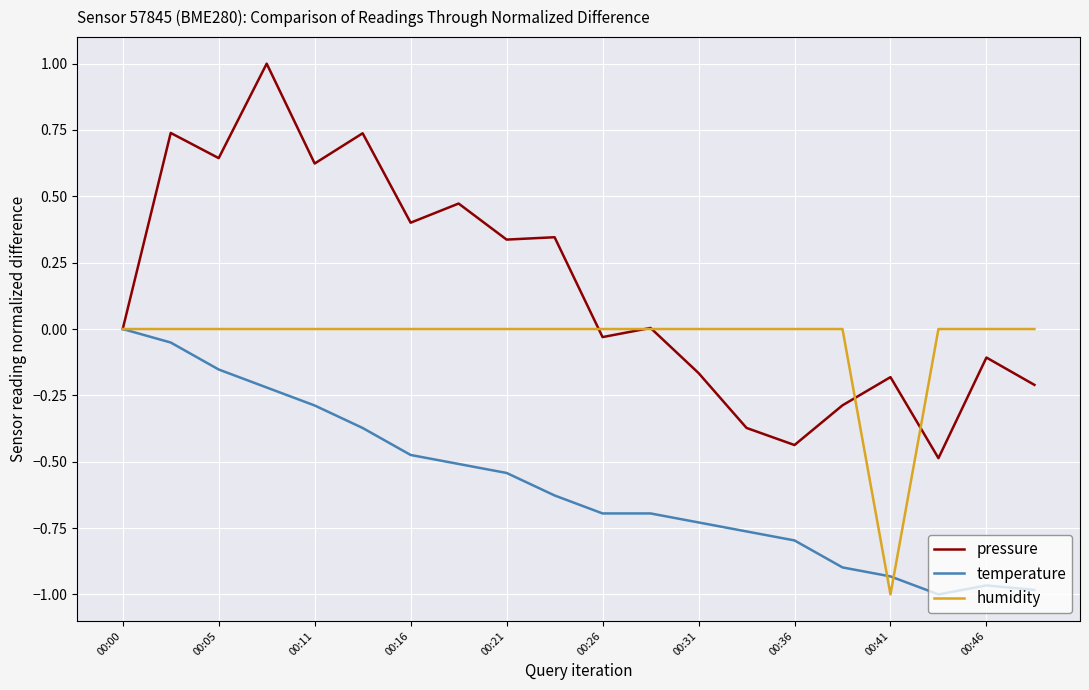

What is the greatest value displayed?

1.0